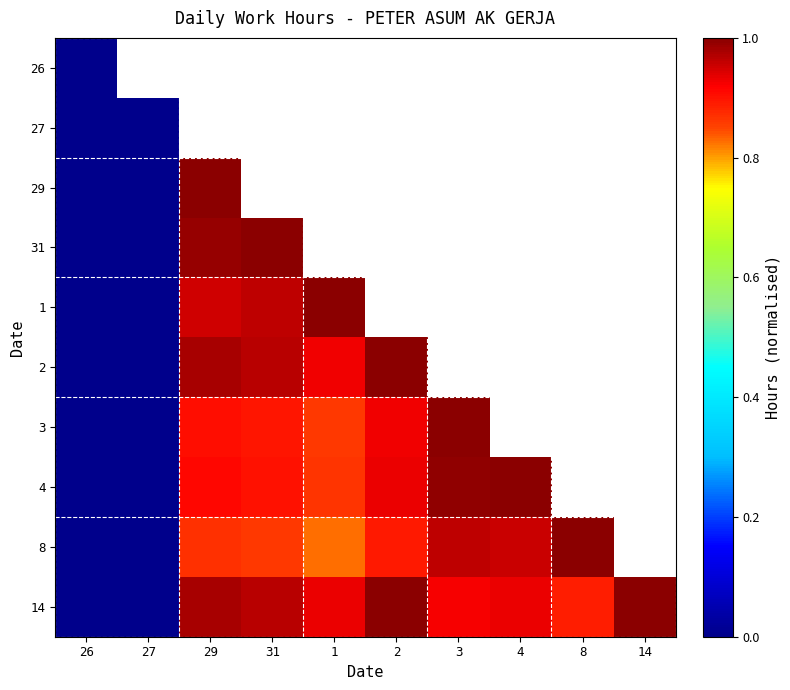

Which label corresponds to the smallest value in the chart?

26